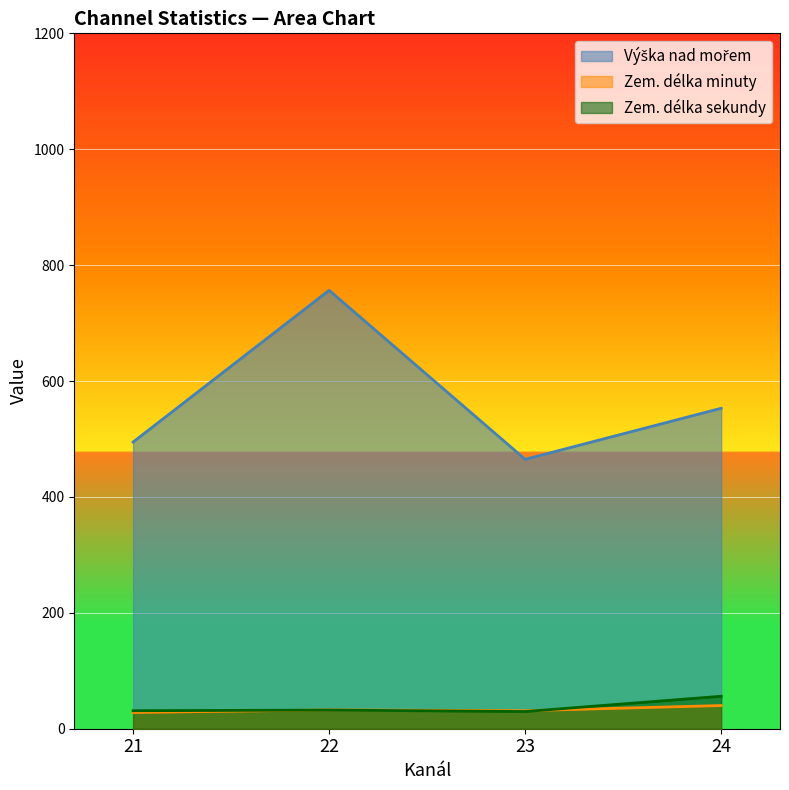

At which category is the sum across all series the highest?

22